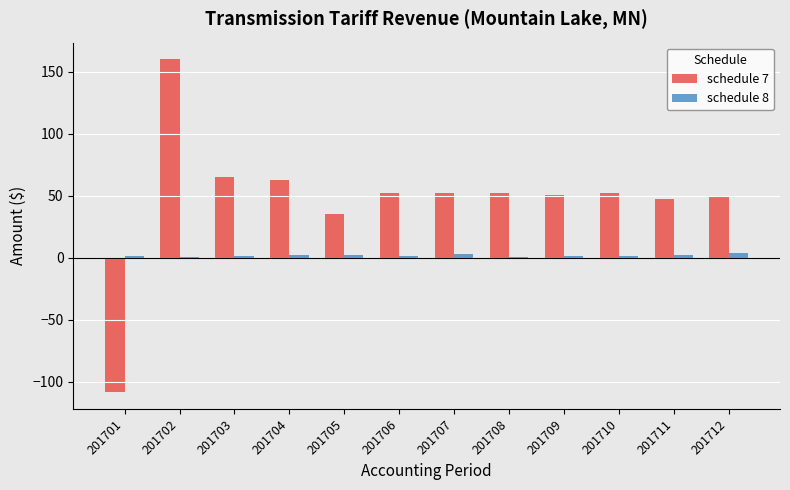

What is the sum of all schedule 7 values?

569.3